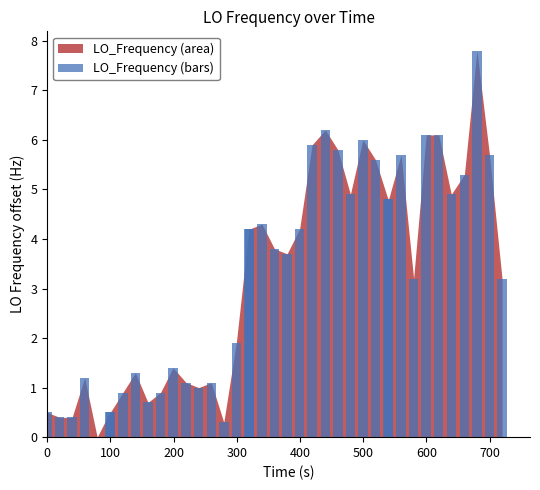

Are the bars horizontal?

No